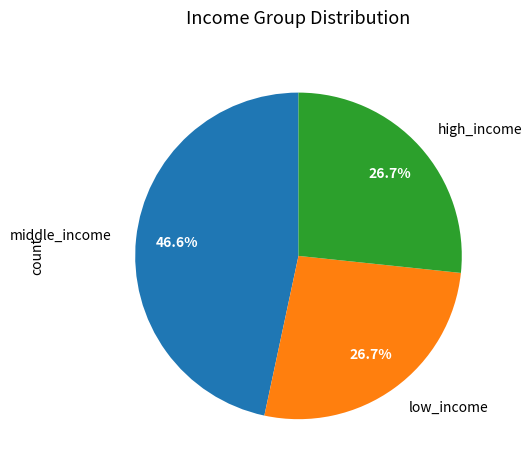

Which category has the biggest portion of the pie?

middle_income